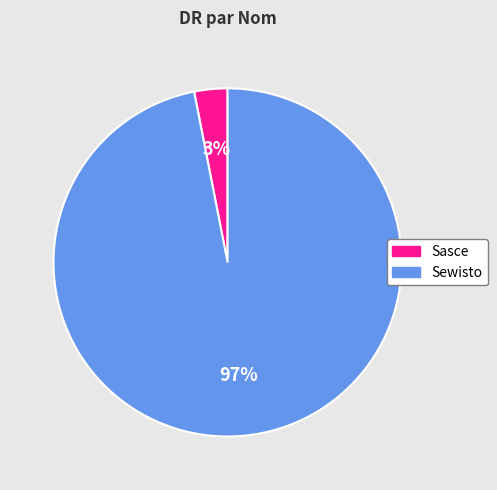

To the nearest percent, what is the difference between the Sewisto and Sasce slice percentages?

94%